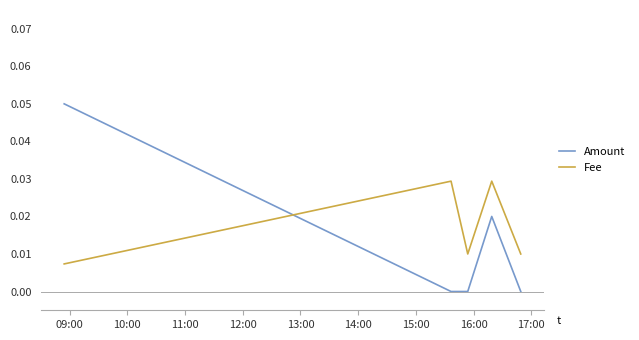

Count the Fee values in the range 0 to 1.

5